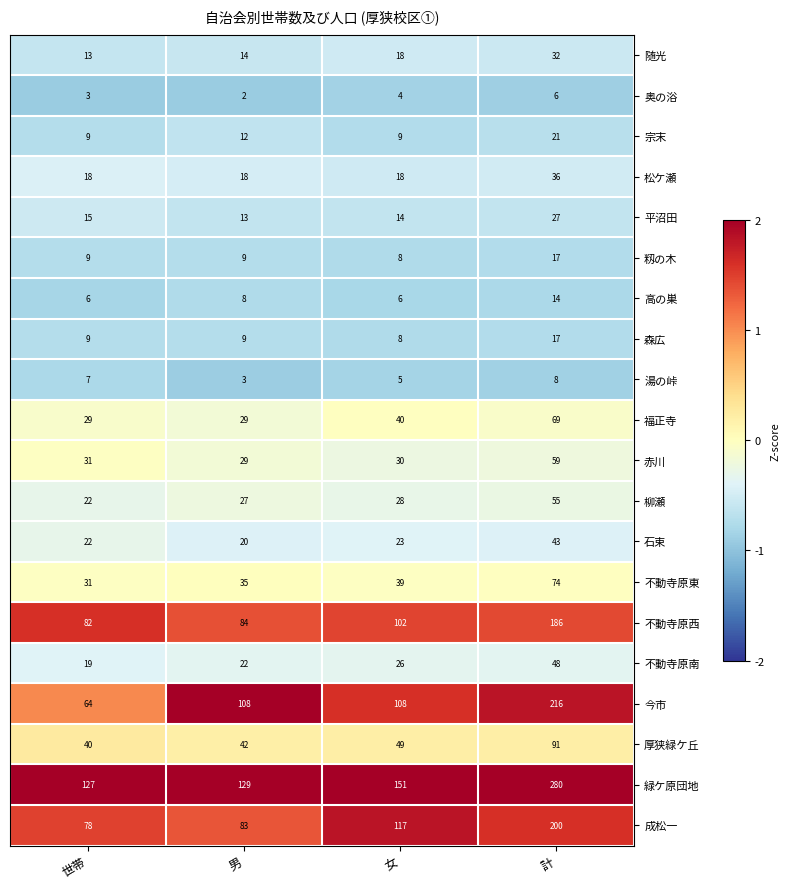

The 緑ケ原団地 series shows 219 at 男. True or false?

False